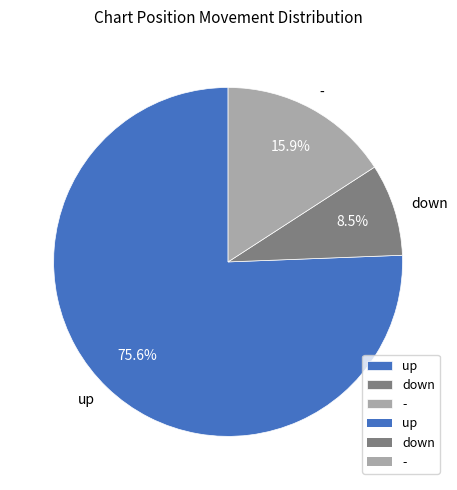

What is the smallest slice in the pie chart?

down